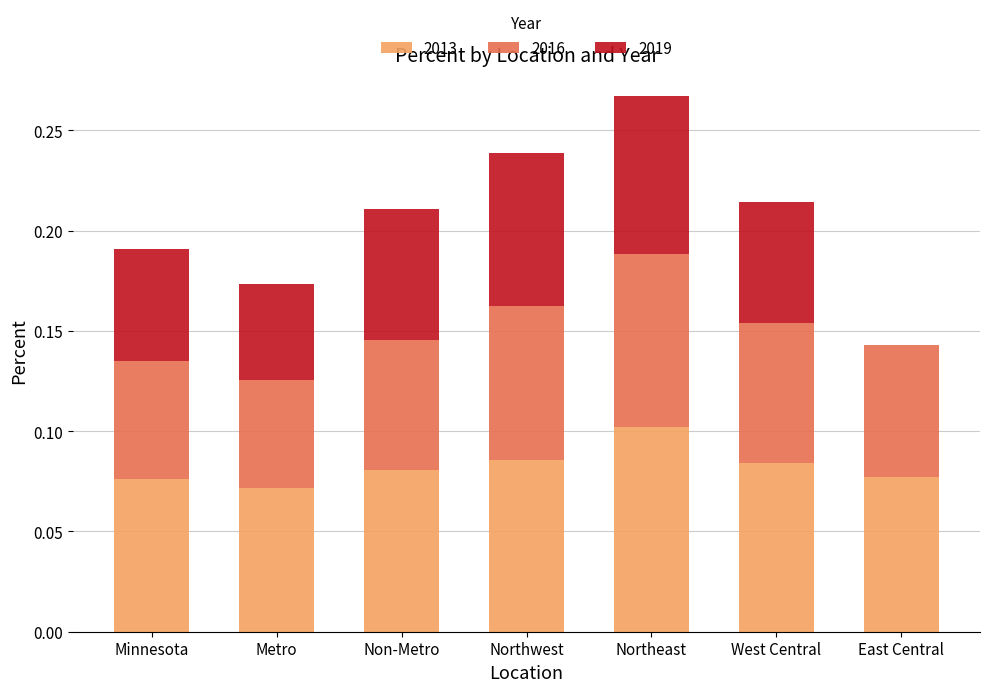

The 2013 series shows 0.0 at Non-Metro. True or false?

False